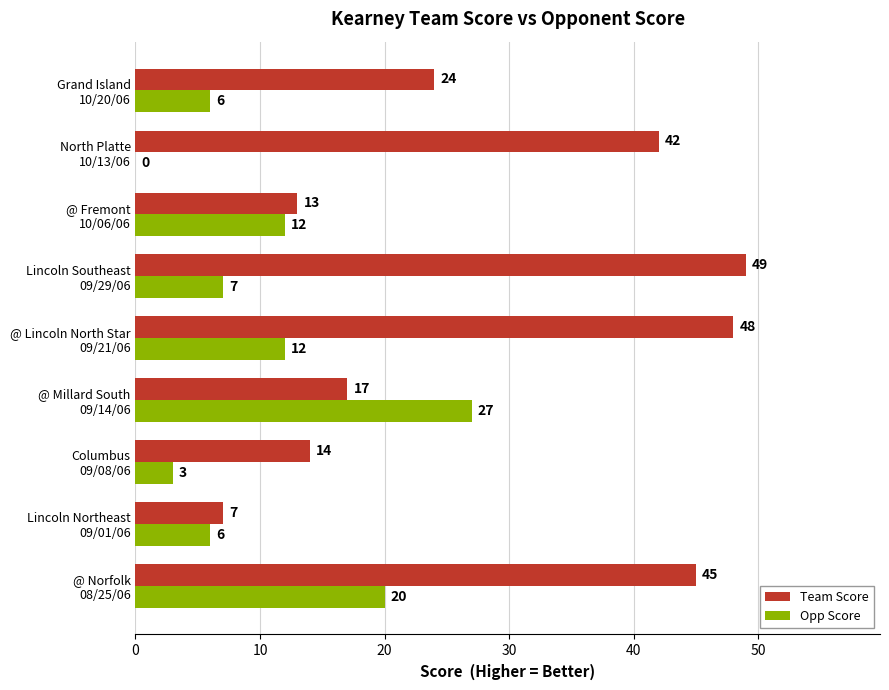

What is the sum of all Team Score values?

259